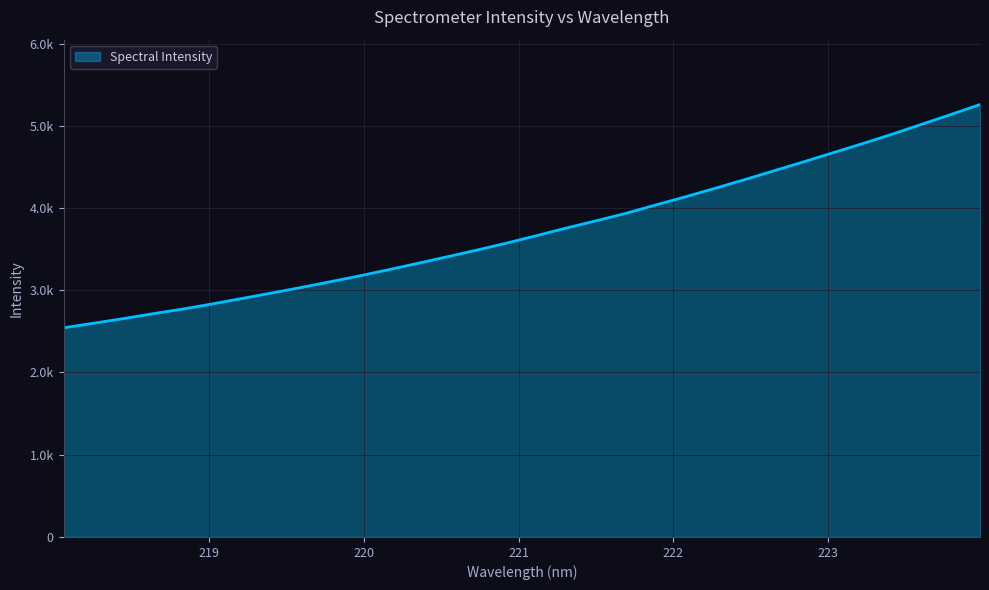

Does the chart display data point markers on the line(s)?

No